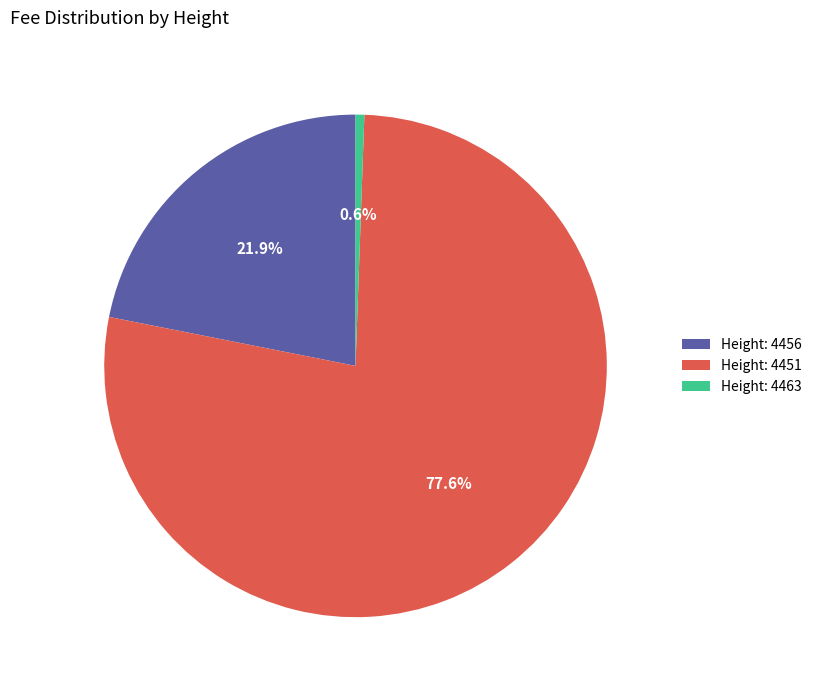

Which category has the smallest portion of the pie?

Height: 4463